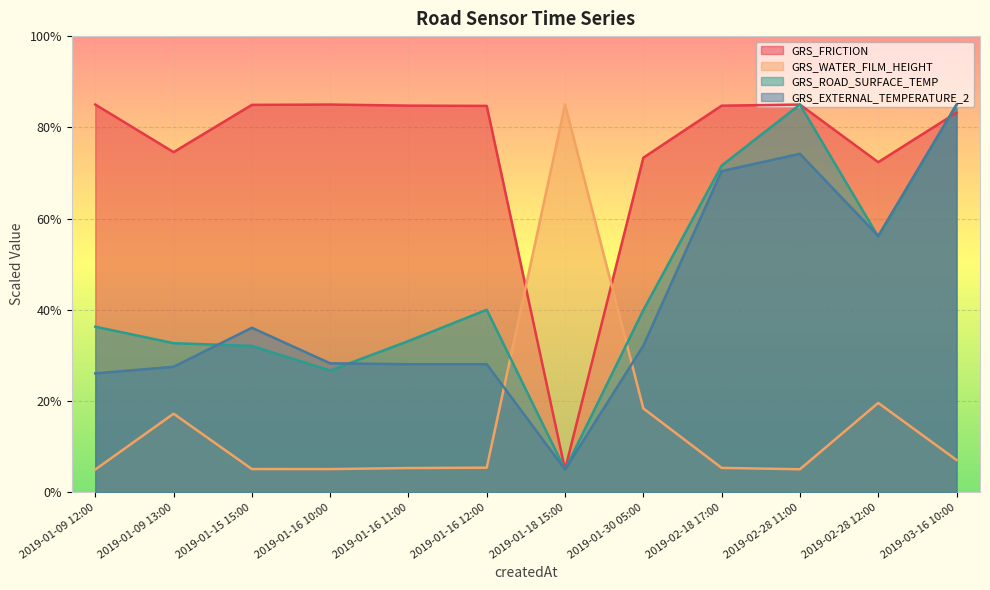

Reading right to left, what are all the values shown in this chart?

GRS_FRICTION: 2019-03-16 10:00=83.2	2019-02-28 12:00=72.4	2019-02-28 11:00=85.0	2019-02-18 17:00=84.8	2019-01-30 05:00=73.4	2019-01-18 15:00=5.0	2019-01-16 12:00=84.7	2019-01-16 11:00=84.8	2019-01-16 10:00=85.0	2019-01-15 15:00=84.9	2019-01-09 13:00=74.6	2019-01-09 12:00=85.0
GRS_WATER_FILM_HEIGHT: 2019-03-16 10:00=7.1	2019-02-28 12:00=19.6	2019-02-28 11:00=5.1	2019-02-18 17:00=5.4	2019-01-30 05:00=18.4	2019-01-18 15:00=85.0	2019-01-16 12:00=5.4	2019-01-16 11:00=5.3	2019-01-16 10:00=5.1	2019-01-15 15:00=5.1	2019-01-09 13:00=17.2	2019-01-09 12:00=5.0
GRS_ROAD_SURFACE_TEMP: 2019-03-16 10:00=84.9	2019-02-28 12:00=56.0	2019-02-28 11:00=85.0	2019-02-18 17:00=71.6	2019-01-30 05:00=39.9	2019-01-18 15:00=5.0	2019-01-16 12:00=40.0	2019-01-16 11:00=33.2	2019-01-16 10:00=26.7	2019-01-15 15:00=32.1	2019-01-09 13:00=32.7	2019-01-09 12:00=36.3
GRS_EXTERNAL_TEMPERATURE_2: 2019-03-16 10:00=85.0	2019-02-28 12:00=56.2	2019-02-28 11:00=74.2	2019-02-18 17:00=70.4	2019-01-30 05:00=32.1	2019-01-18 15:00=5.0	2019-01-16 12:00=28.1	2019-01-16 11:00=28.1	2019-01-16 10:00=28.3	2019-01-15 15:00=36.1	2019-01-09 13:00=27.5	2019-01-09 12:00=26.1